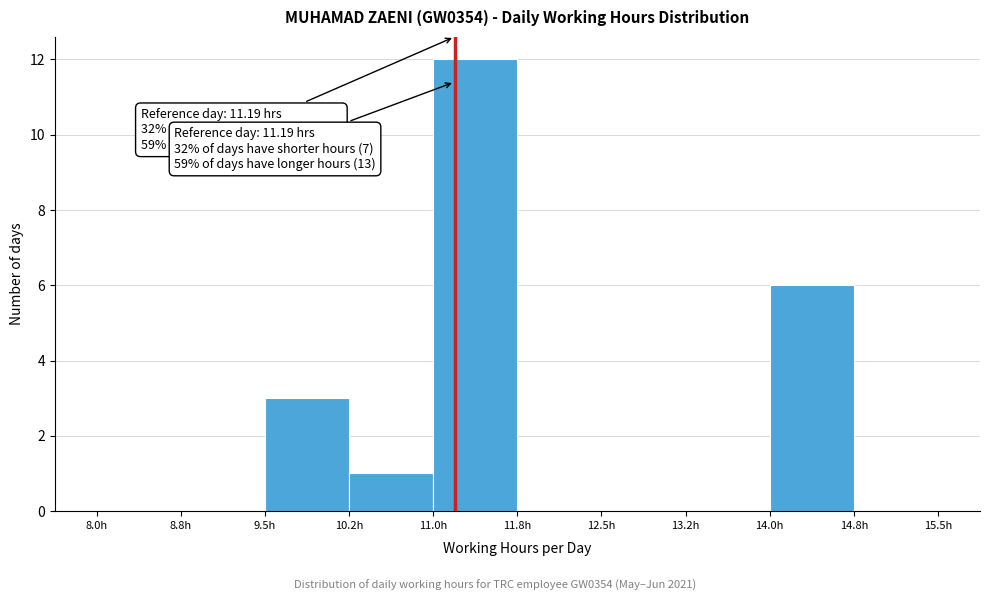

Over which range of the x-axis is the bar tallest?

11.00 to 11.75